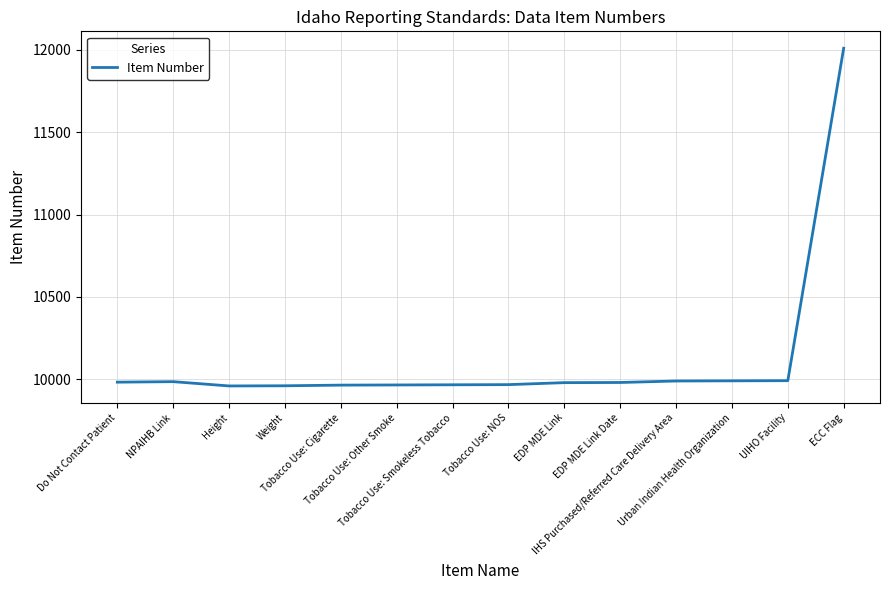

What is the difference between the maximum and minimum values?

2050